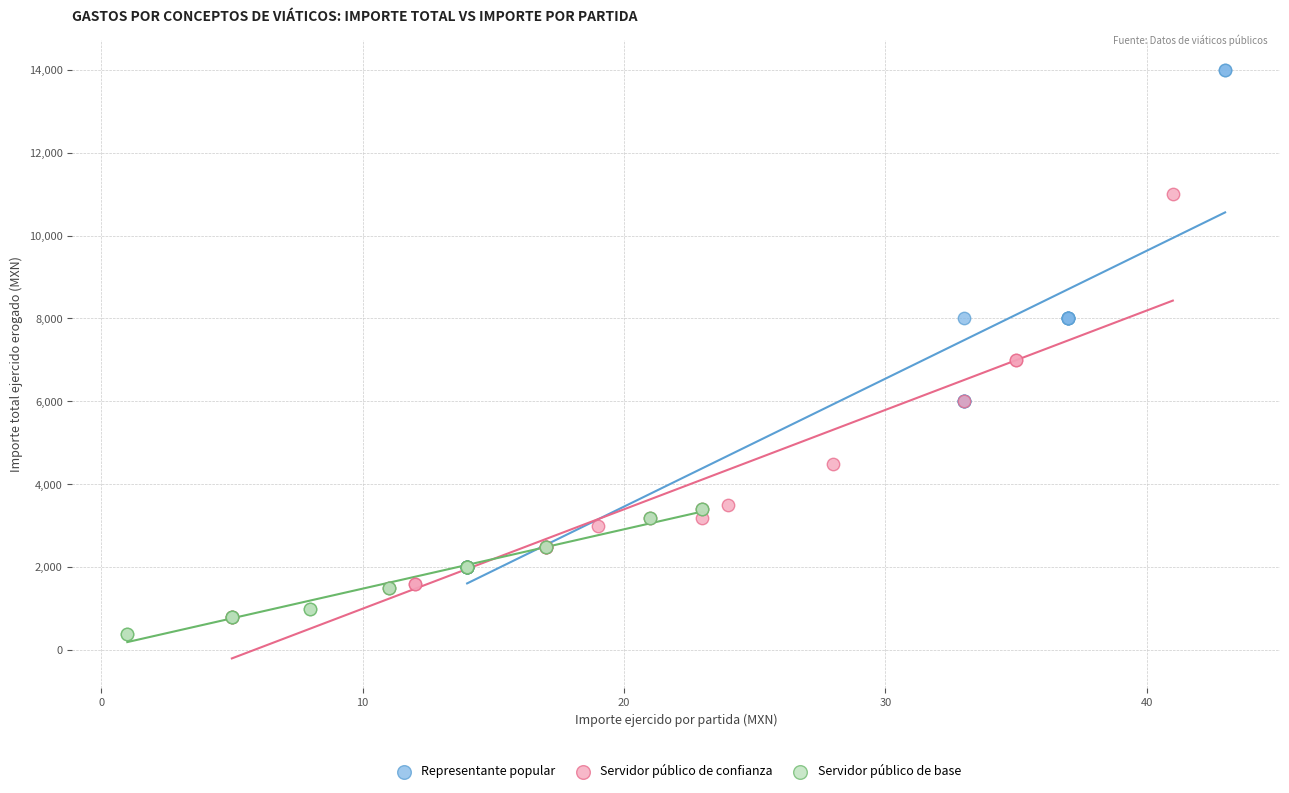

Which series has the largest Y range (max minus min)?

Representante popular